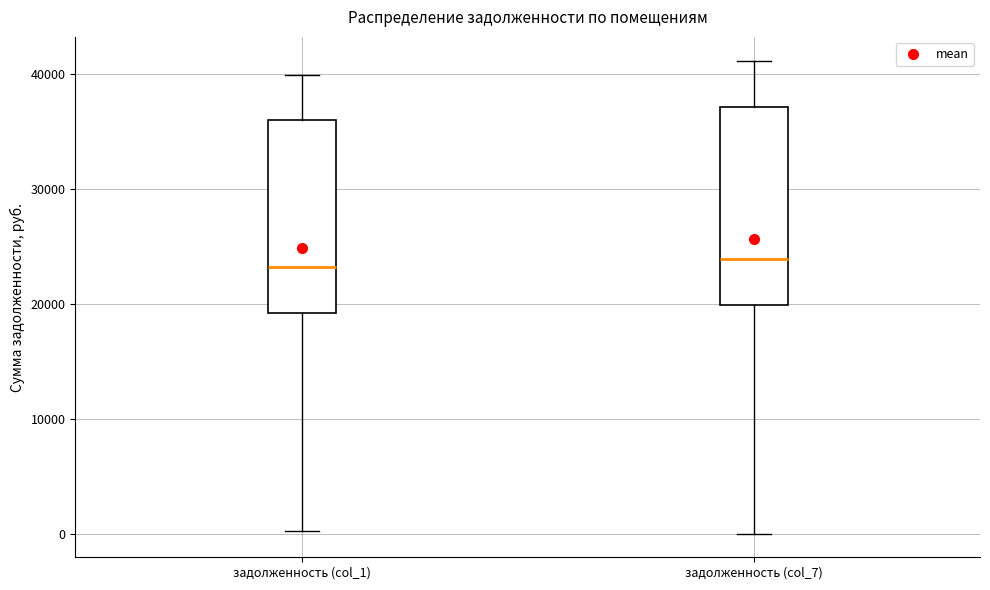

Reading left to right, transcribe this box plot: for each box, give where its median line is, the range the box spans, and where its two whiskers end, as read against the y-axis. The values are not printed on the chart, so give them approximately, as read against the axis.

задолженность (col_1): median 23000, box 19000 to 36000, whiskers 0 to 40000
задолженность (col_7): median 24000, box 20000 to 37000, whiskers 0 to 41000